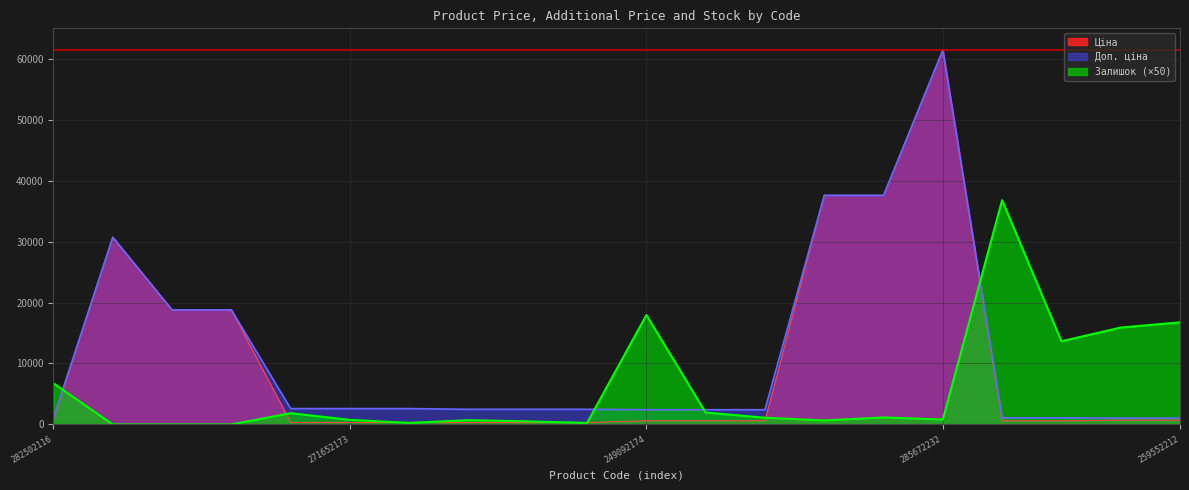

At which category is the sum across all series the highest?

285672232